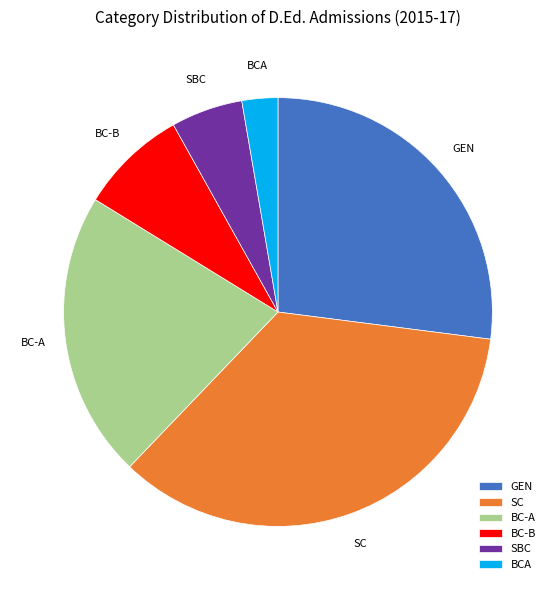

The SC slice represents 35% of the pie. True or false?

True